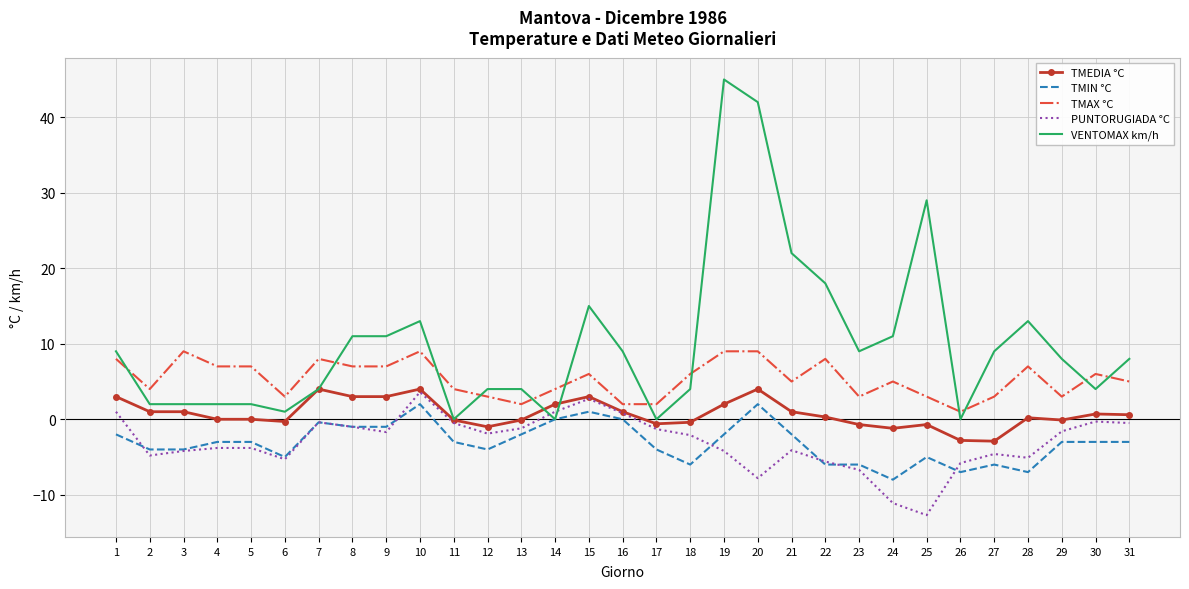

At which label does VENTOMAX km/h reach its peak?

19